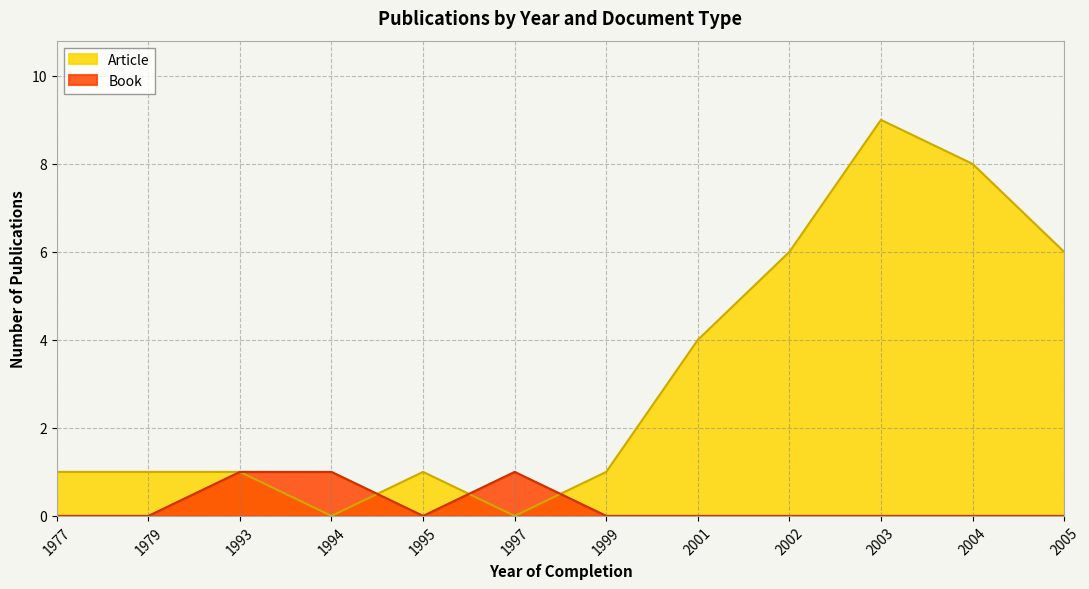

True or false: Book has a value of 1 at 1993.

True